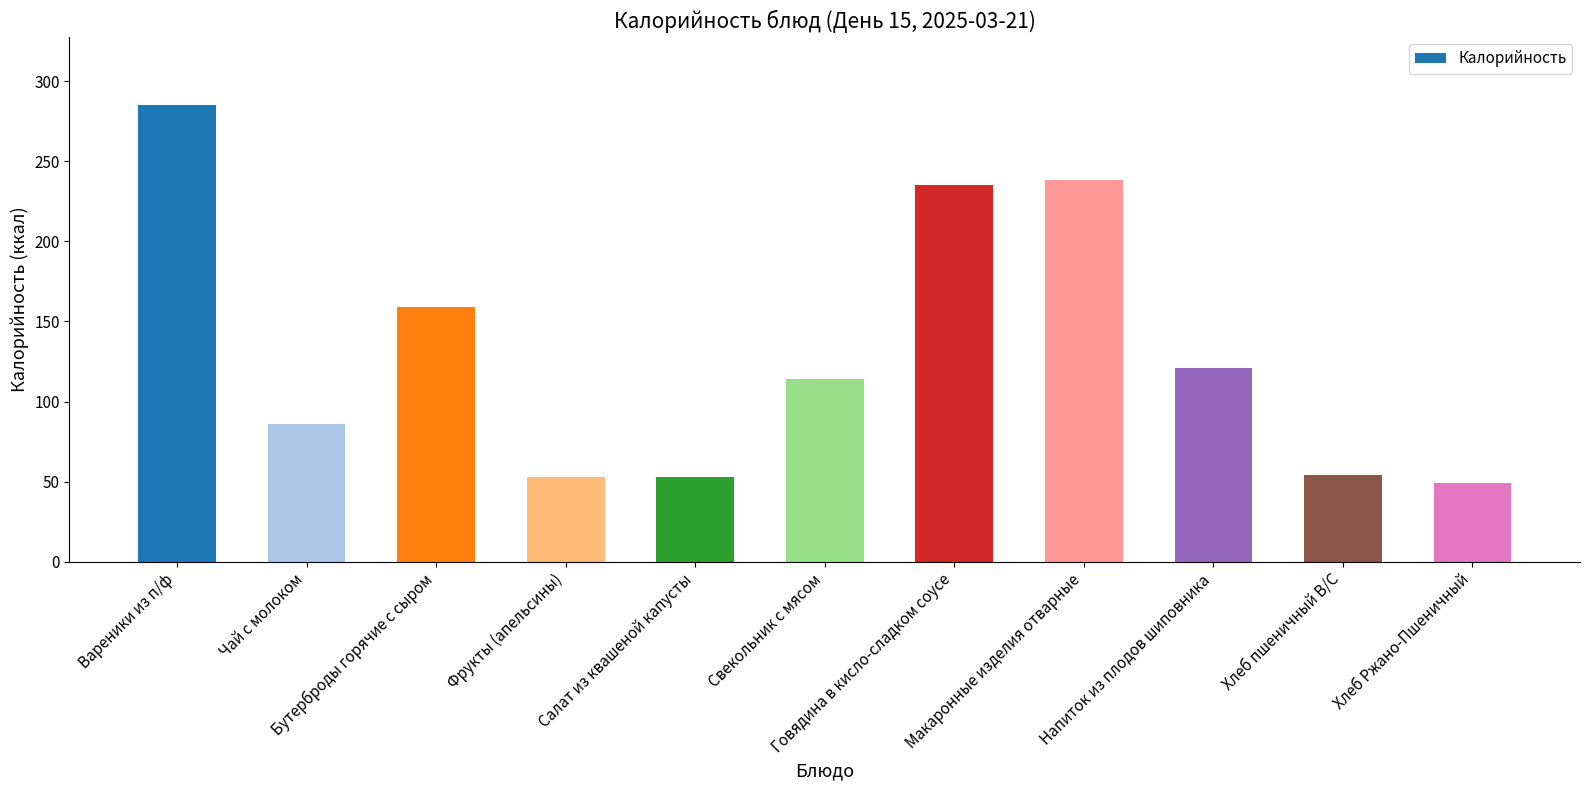

What is the change in value from Вареники из п/ф to Чай с молоком?

-199